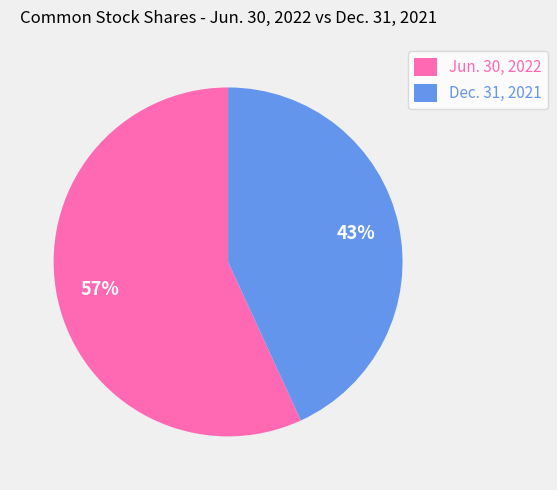

The Jun. 30, 2022 slice represents 57% of the pie. True or false?

True